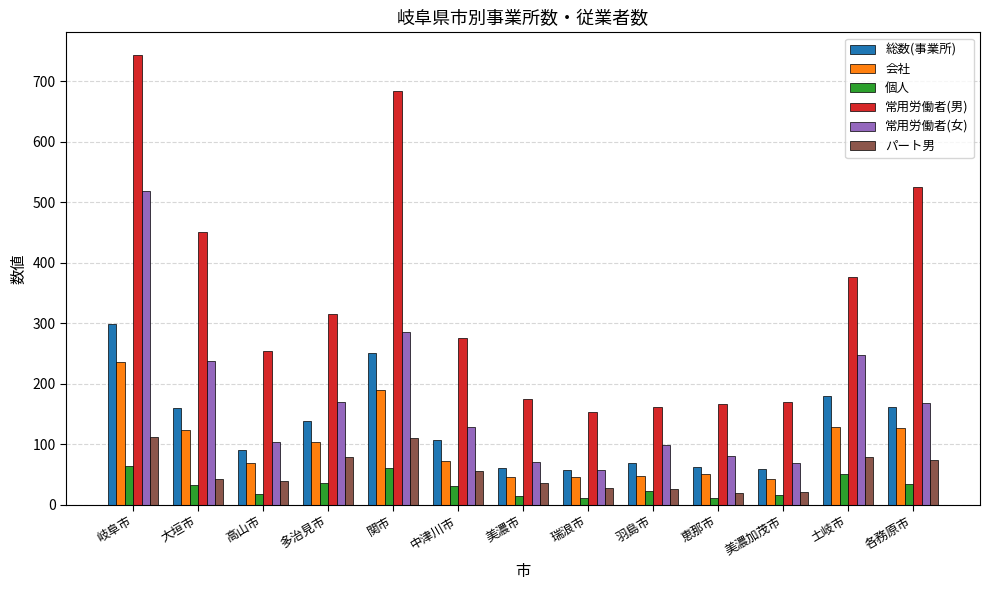

The value of パート男 at 羽島市 is 26. True or false?

True